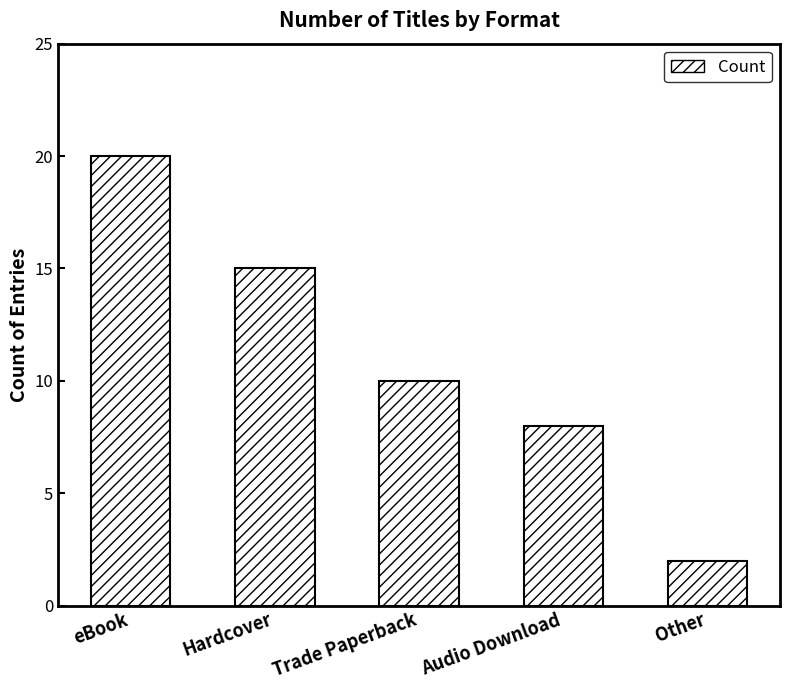

Reading right to left, transcribe all the data shown in this chart.

2	8	10	15	20